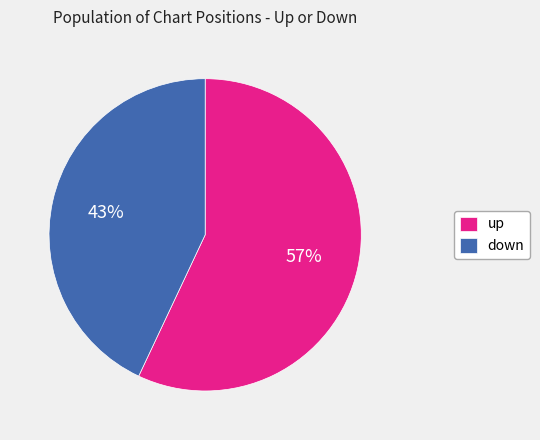

How many segments does this pie chart have?

2